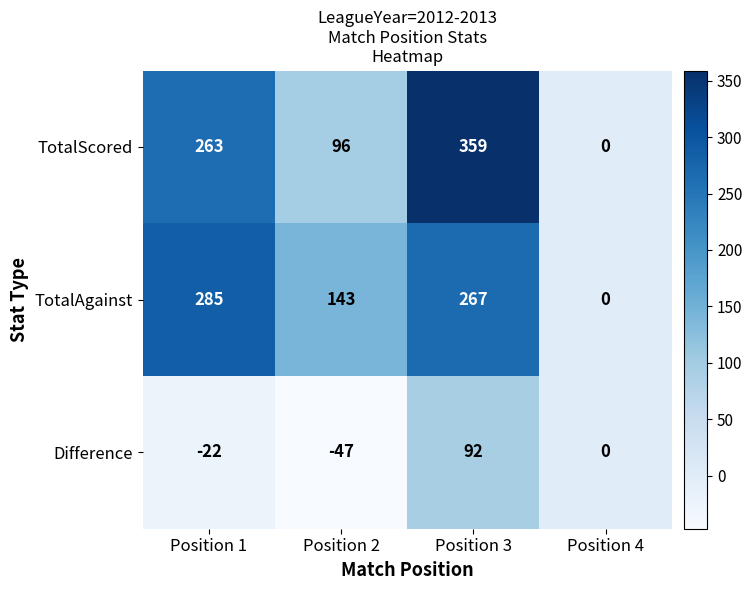

At which category does the chart reach its minimum across all series?

Position 2